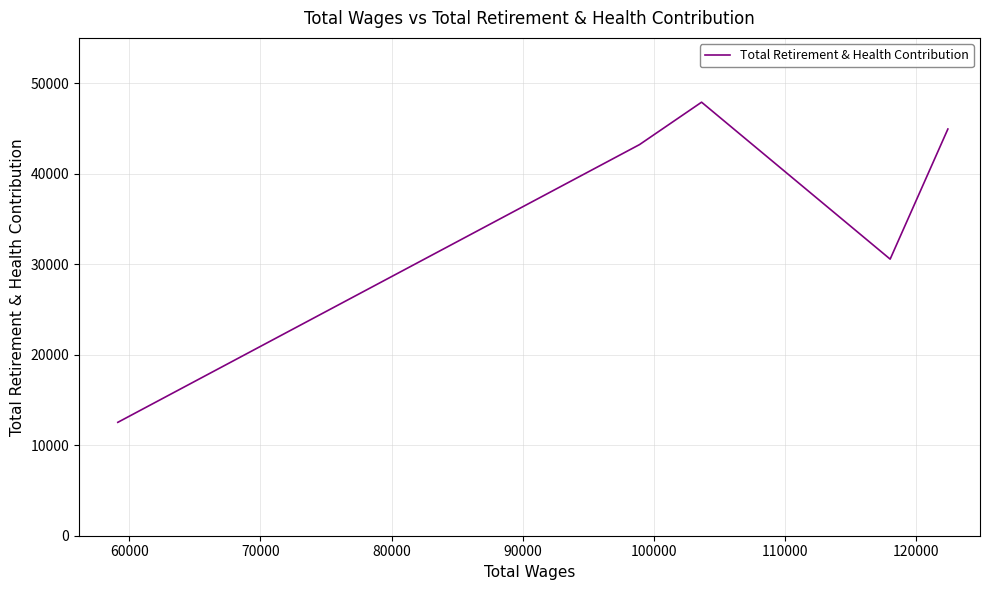

True or false: the data has more than 2 interior local peaks.

False